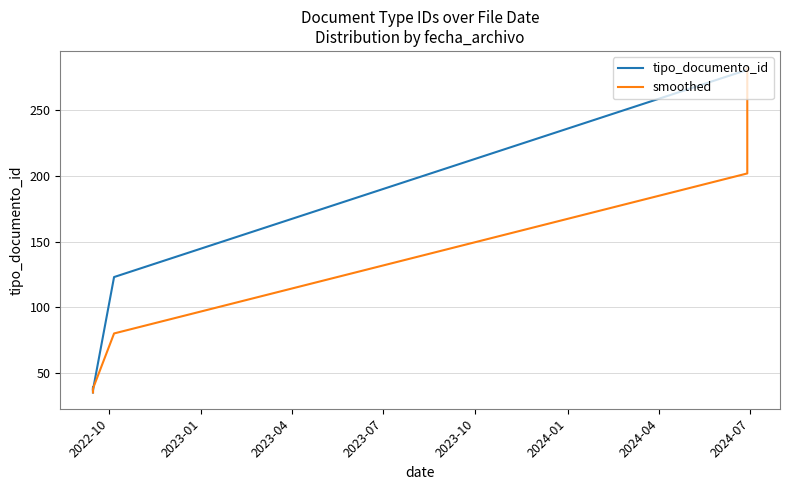

Which series changed the most between 2023-04 and 2024-07?

tipo_documento_id